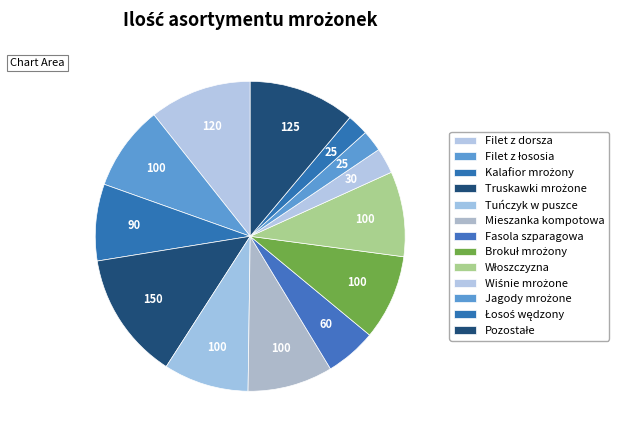

Count the number of slices in the pie.

13